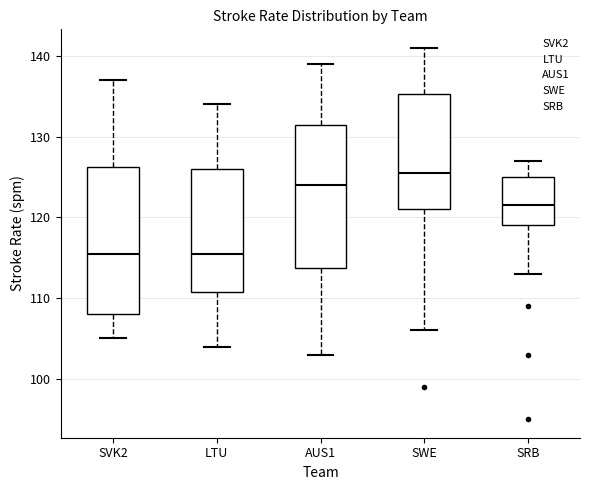

Which box's median line is the highest?

SWE